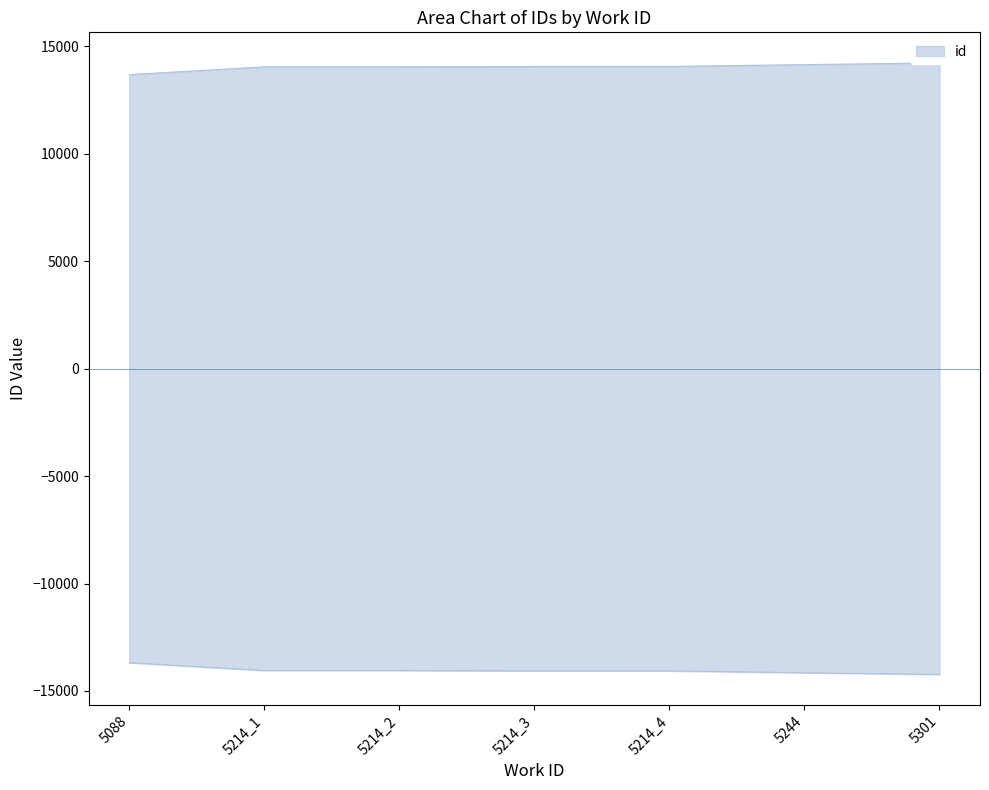

At which label does the data first exceed 14066?

5214_4